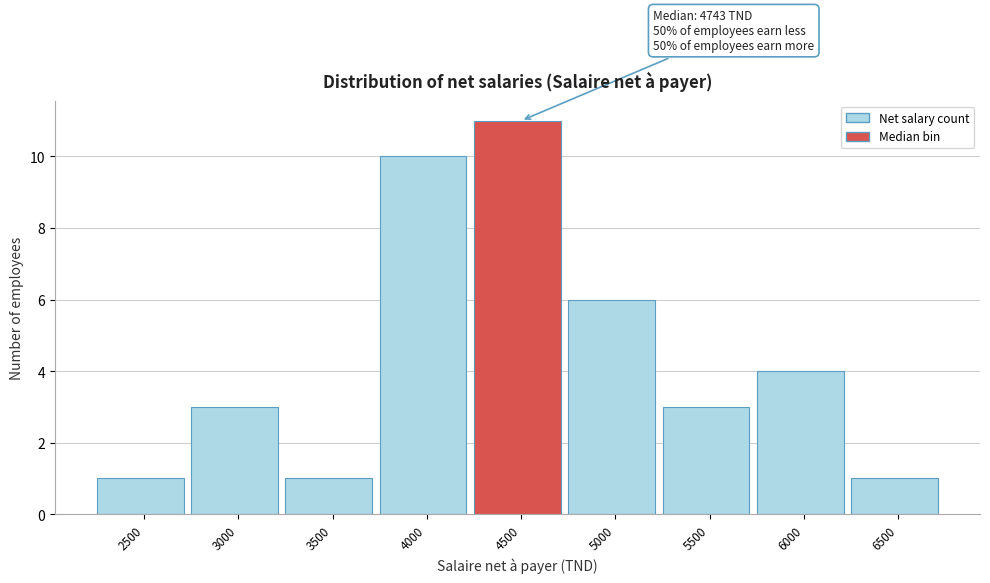

Reading right to left, extract all data points from this chart.

1	4	3	6	11	10	1	3	1